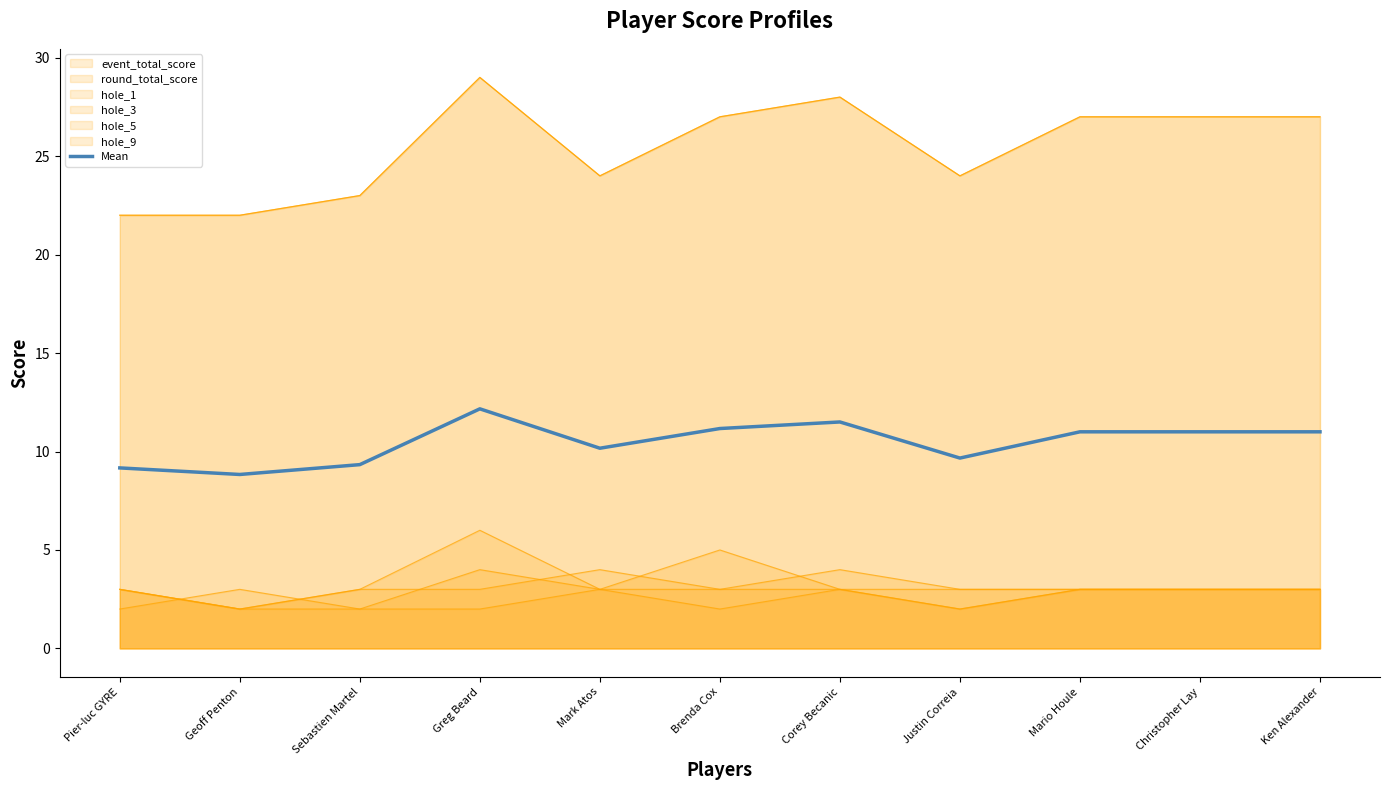

At which label does the data first exceed 11?

Greg Beard